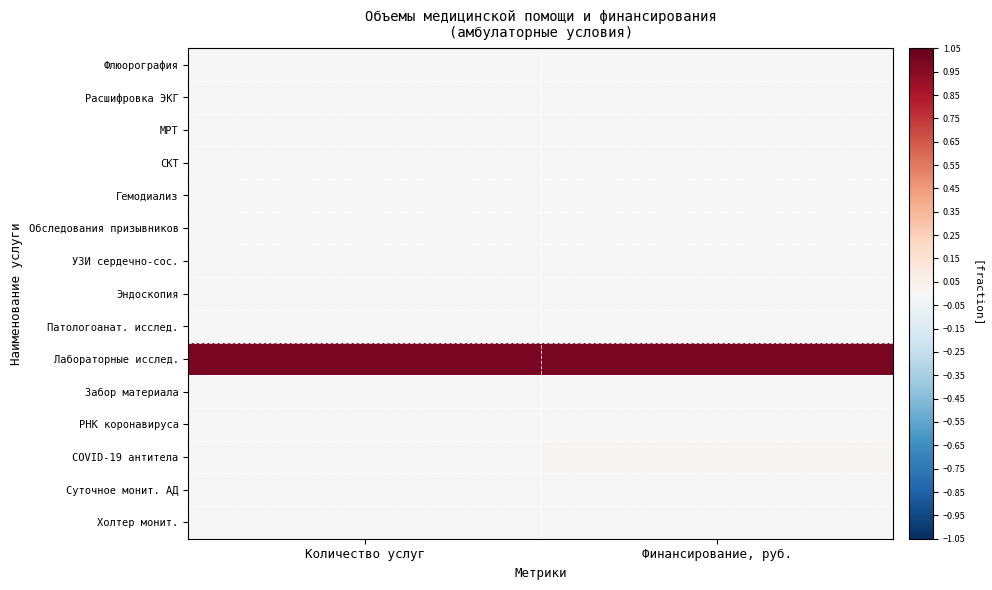

What is the greatest value displayed?

1.0